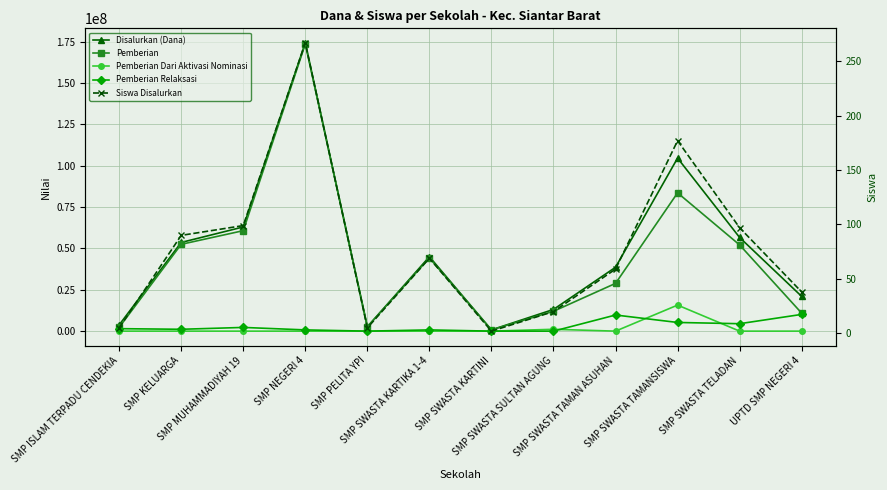

What is the label of the 6th point from the left?

SMP SWASTA KARTIKA 1-4